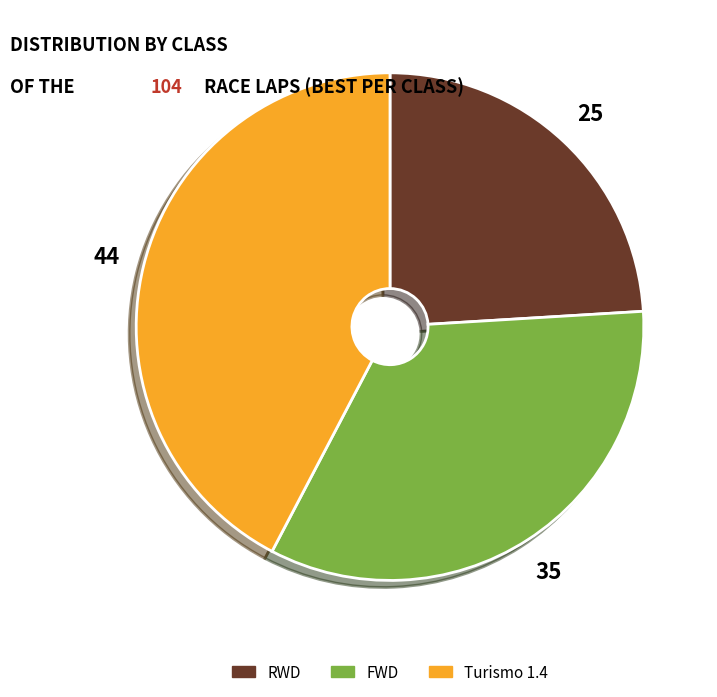

Which slice is the largest?

Turismo 1.4